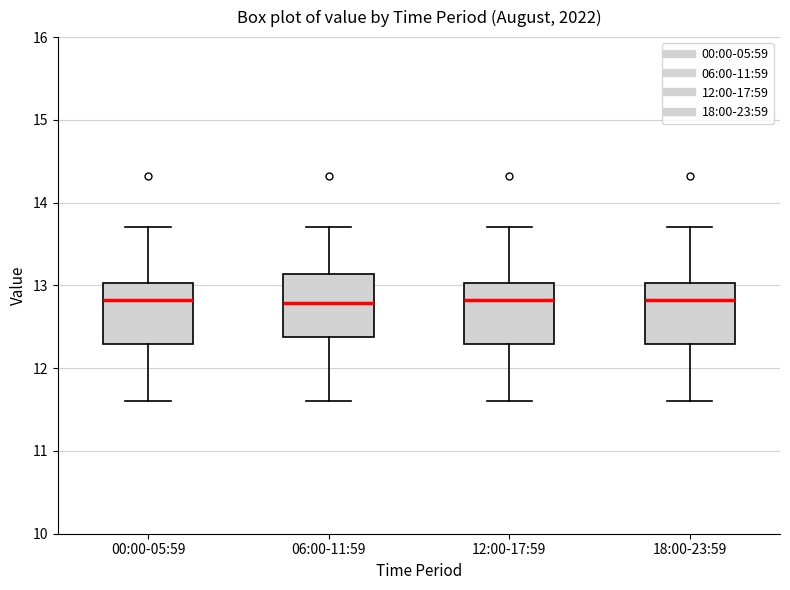

Where does the upper whisker of the box for 00:00-05:59 end on the y-axis? The values are not printed on the chart, so give them approximately, as read against the axis.

13.7